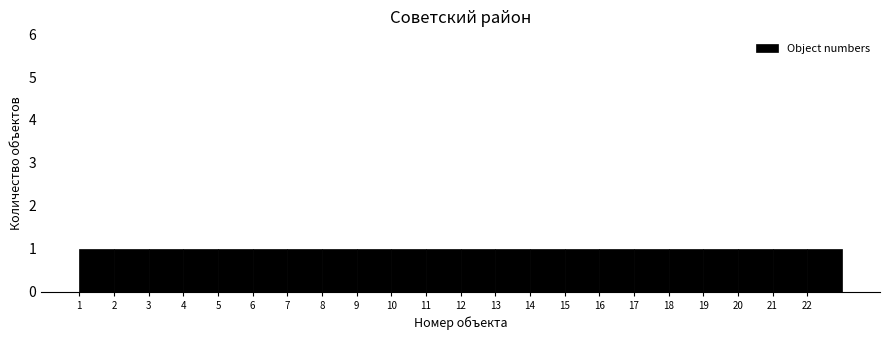

What is the height of the bar covering 16 to 17 on the x-axis? The values are not printed on the chart, so give them approximately, as read against the axis.

1